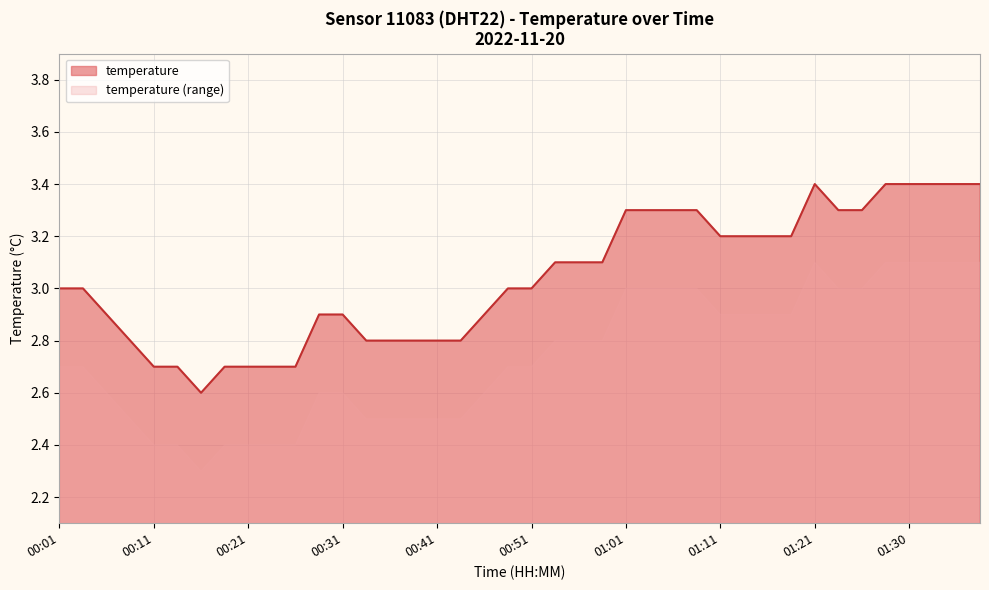

What is the label of the 39th point from the left?

01:36